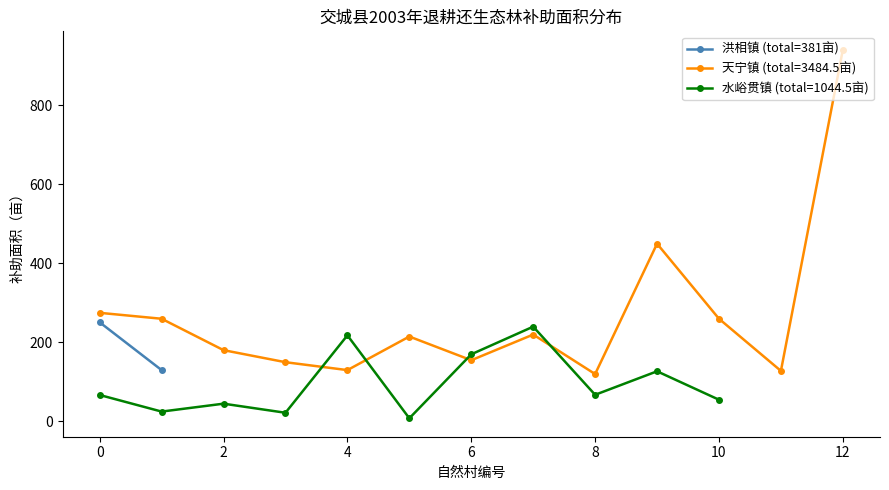

Does the chart have visible grid lines?

No